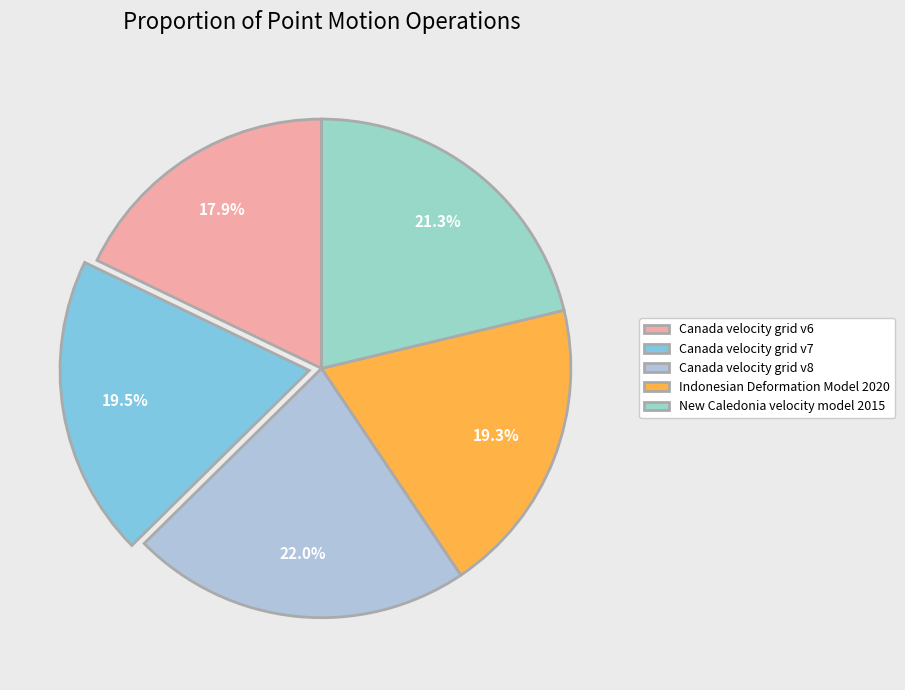

Is it true that Indonesian Deformation Model 2020 is 27% of the pie?

False